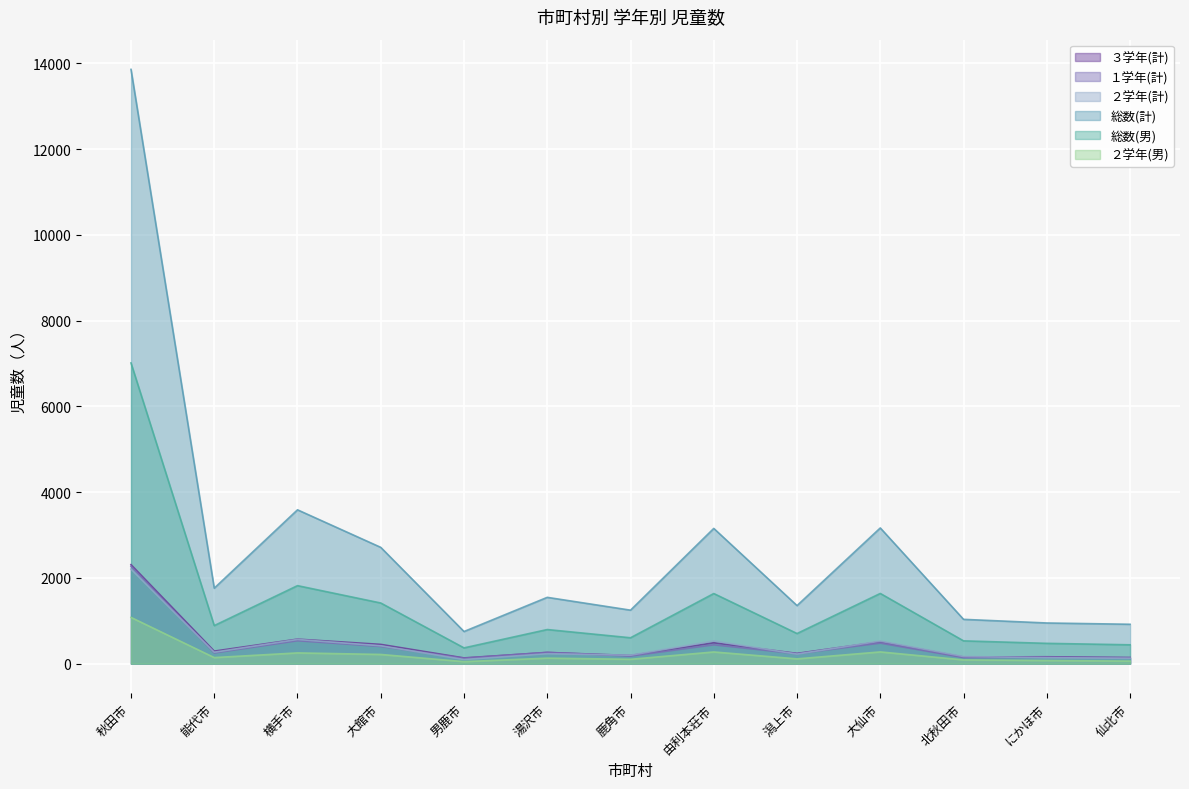

At how many categories does at least one series exceed 12656?

1